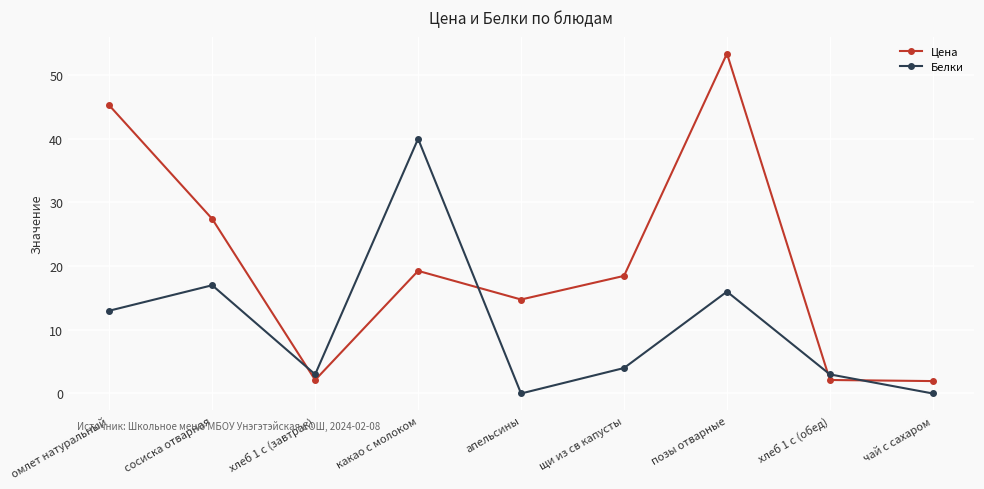

Which label corresponds to the largest value in the chart?

позы отварные